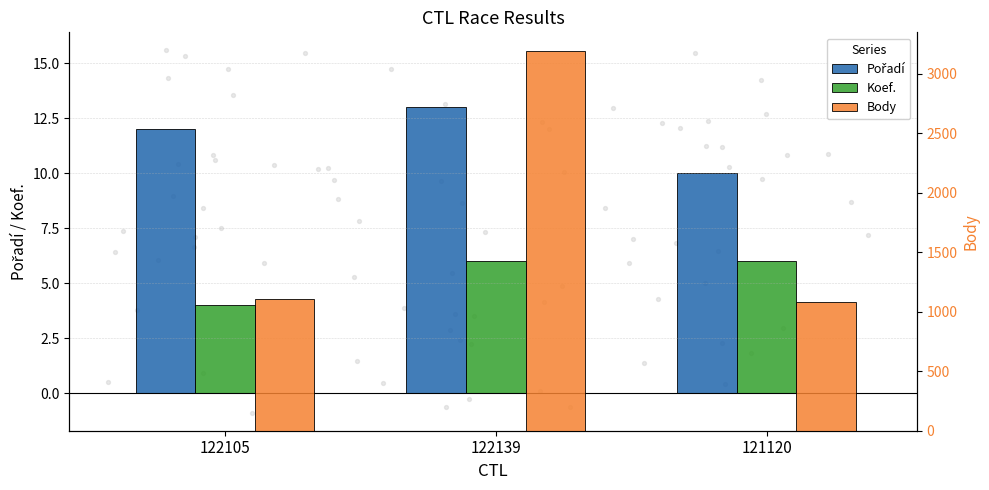

What are all the series names shown in the legend?

Pořadí, Koef., Body